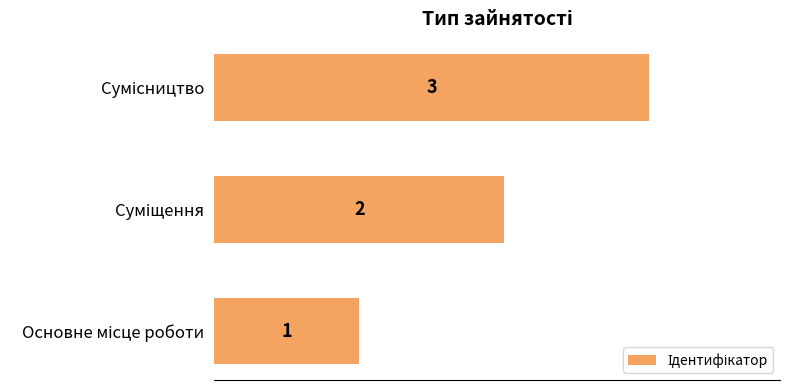

What is the sum of all values?

6